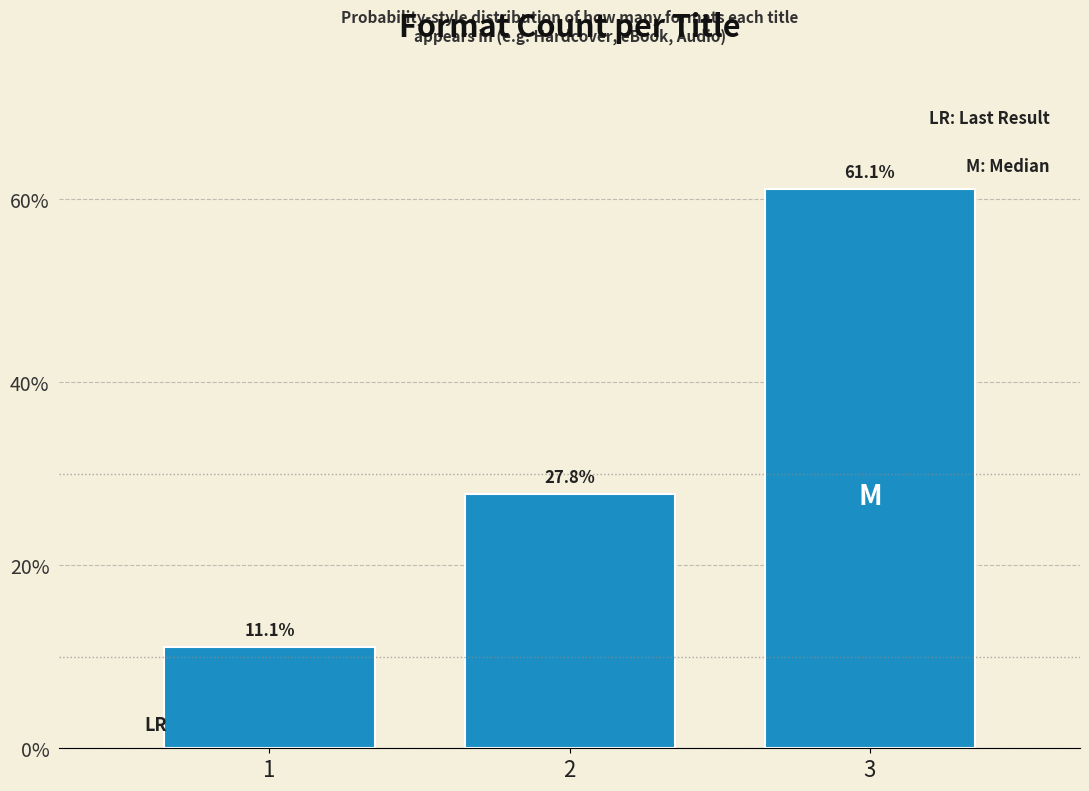

Reading left to right, transcribe all the data shown in this chart.

11.1	27.8	61.1